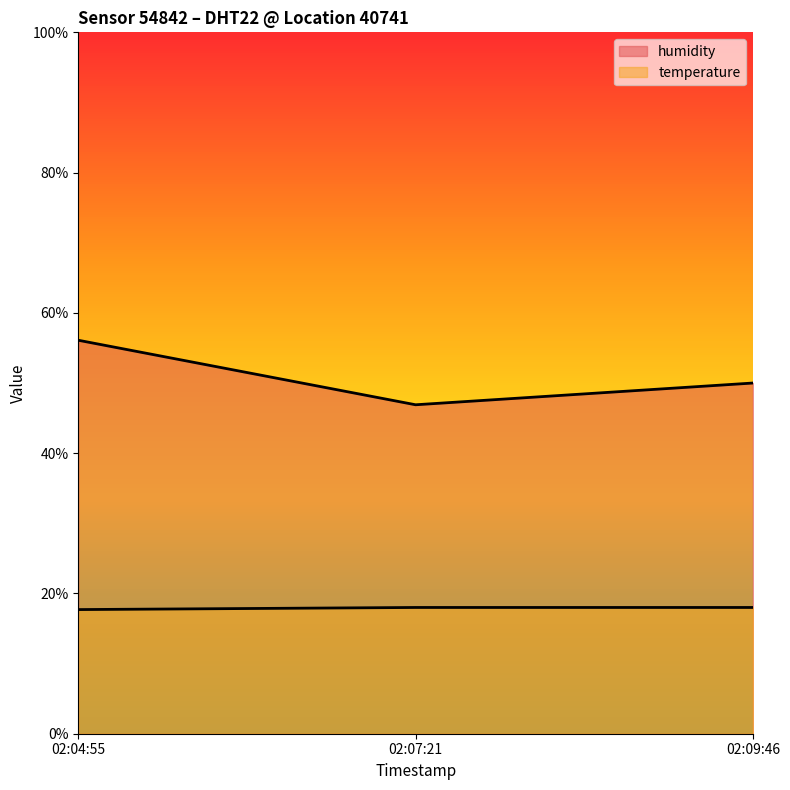

Is it true that temperature equals 18.0 at 02:09:46?

True